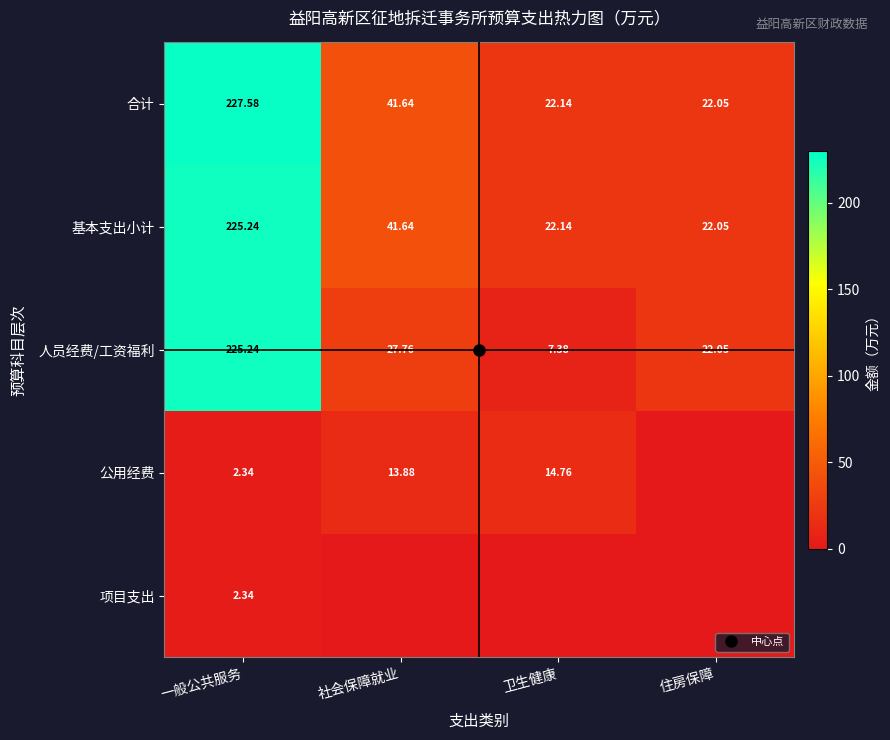

How many data points in 公用经费 are less than 13?

2